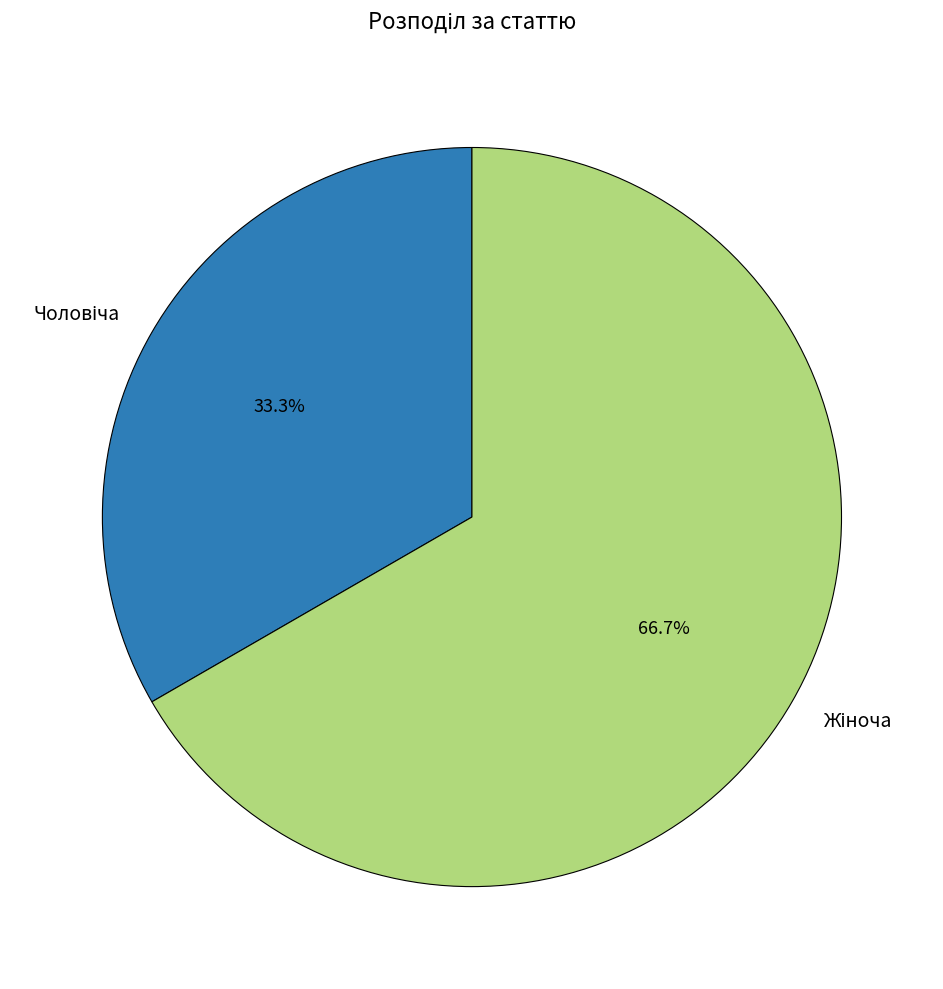

Is there any slice that represents more than half of the pie?

Yes